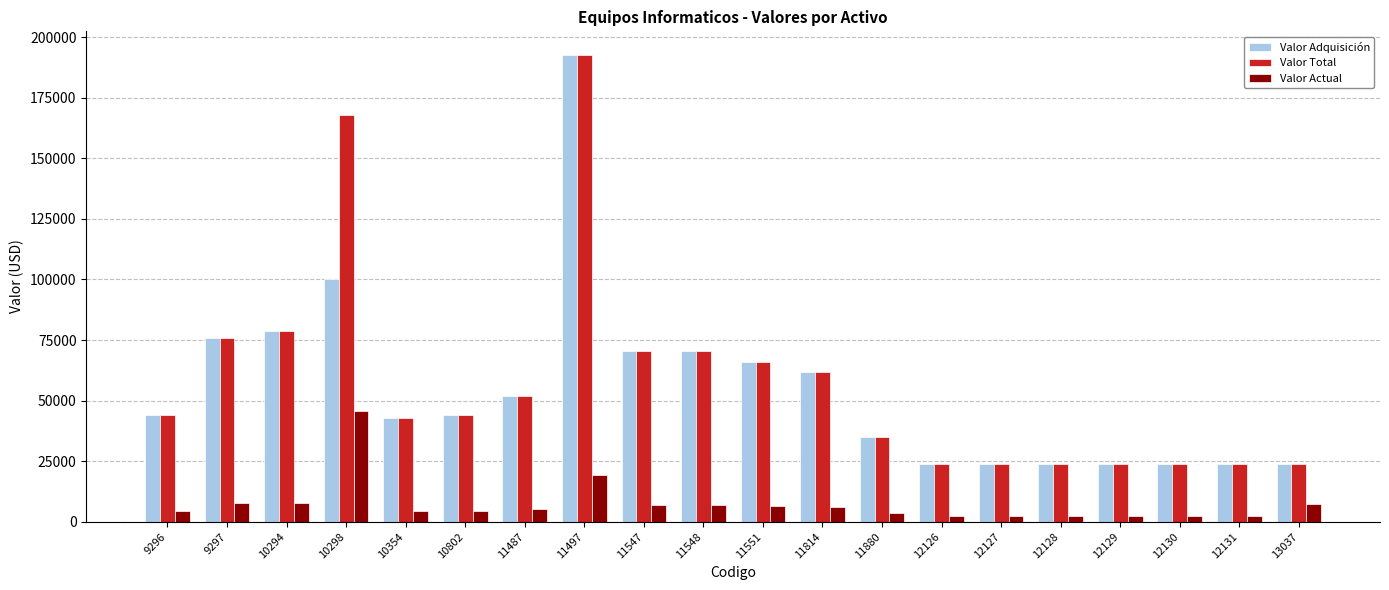

Which series has the largest total across all categories?

Valor Total